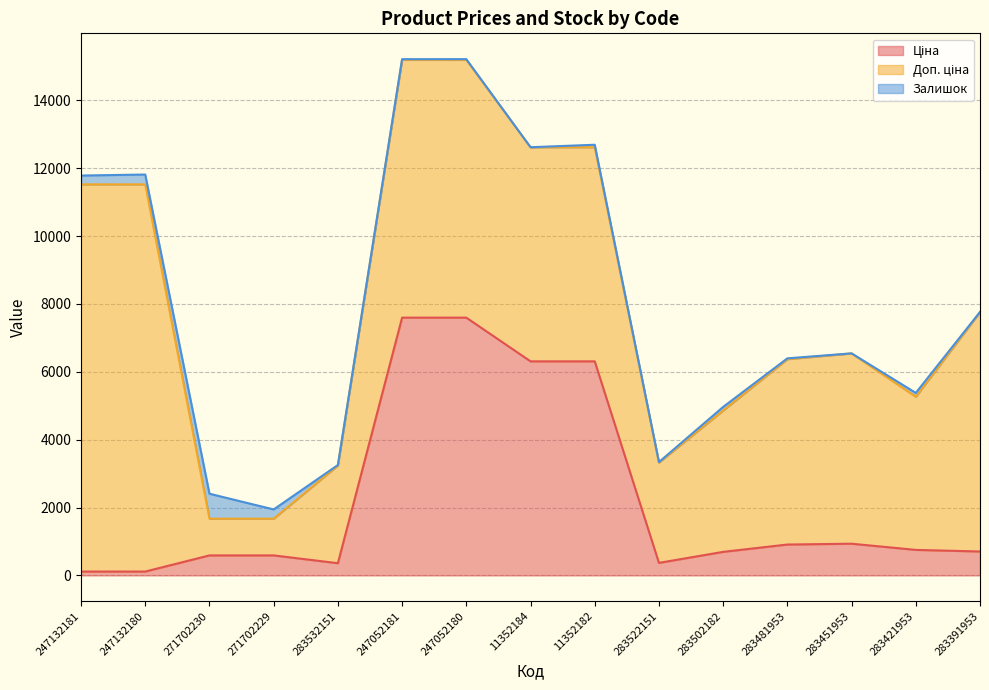

Count the number of data series in this chart.

3